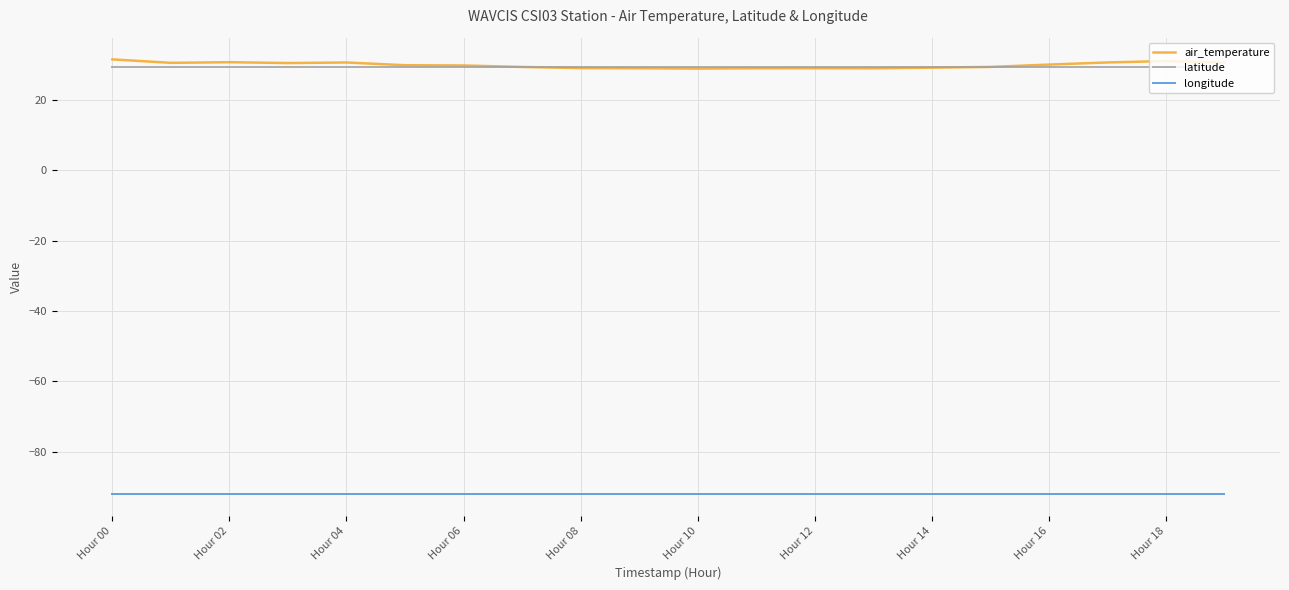

True or false: longitude and air_temperature intersect in this chart.

False